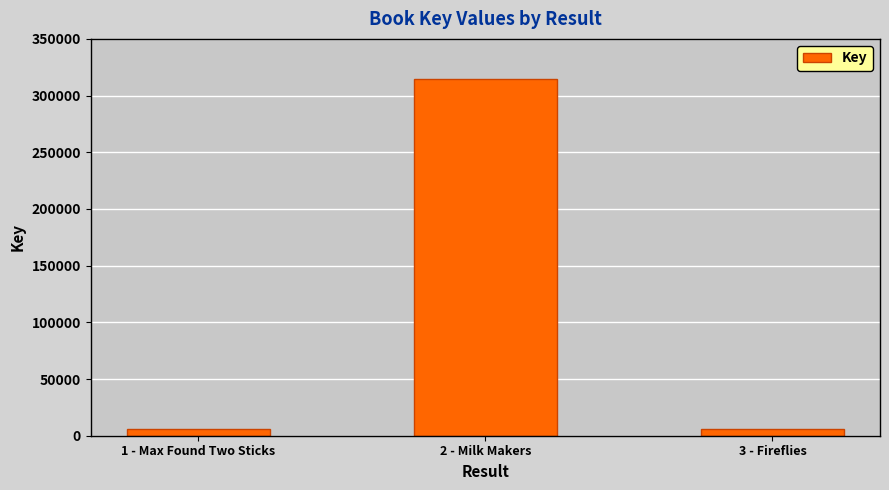

What is the greatest value displayed?

314643